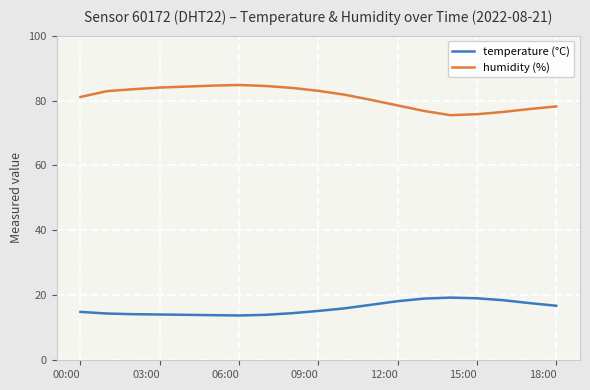

What is the difference between the maximum and minimum values in the humidity (%) series?

9.3